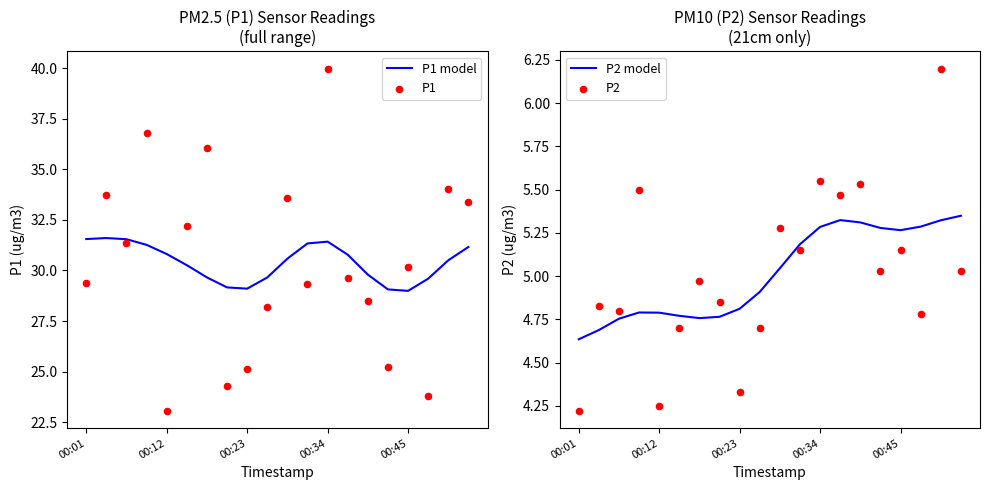

Which series has the widest spread of Y values?

P1